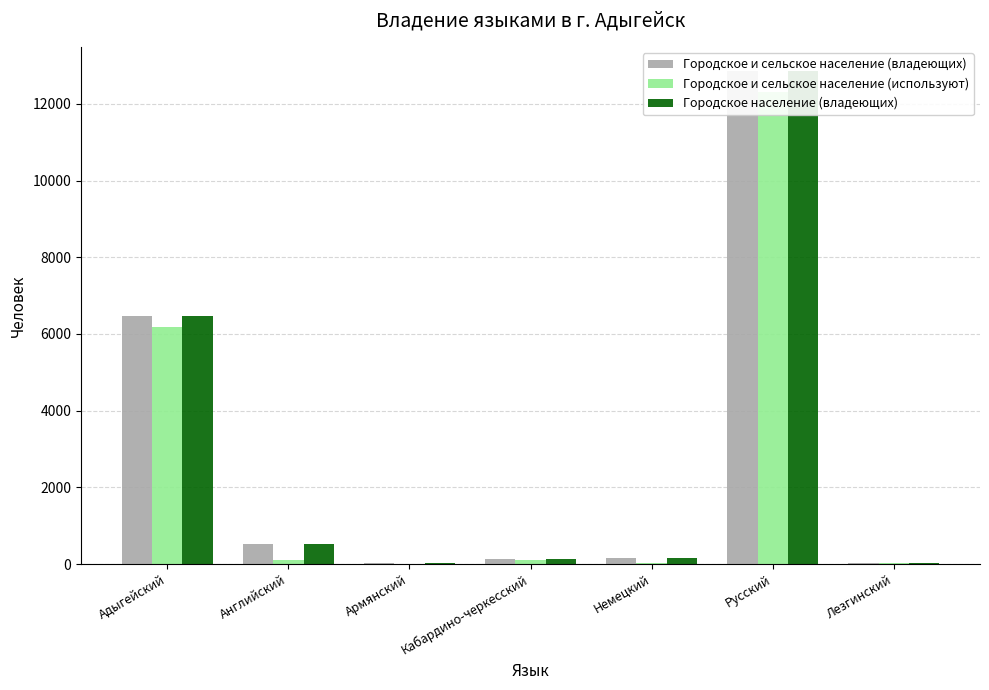

Reading right to left, extract all data points from this chart.

Городское и сельское население (владеющих): 17	12847	163	120	21	517	6477
Городское и сельское население (используют): 16	12319	16	106	13	117	6186
Городское население (владеющих): 17	12847	163	120	21	517	6477